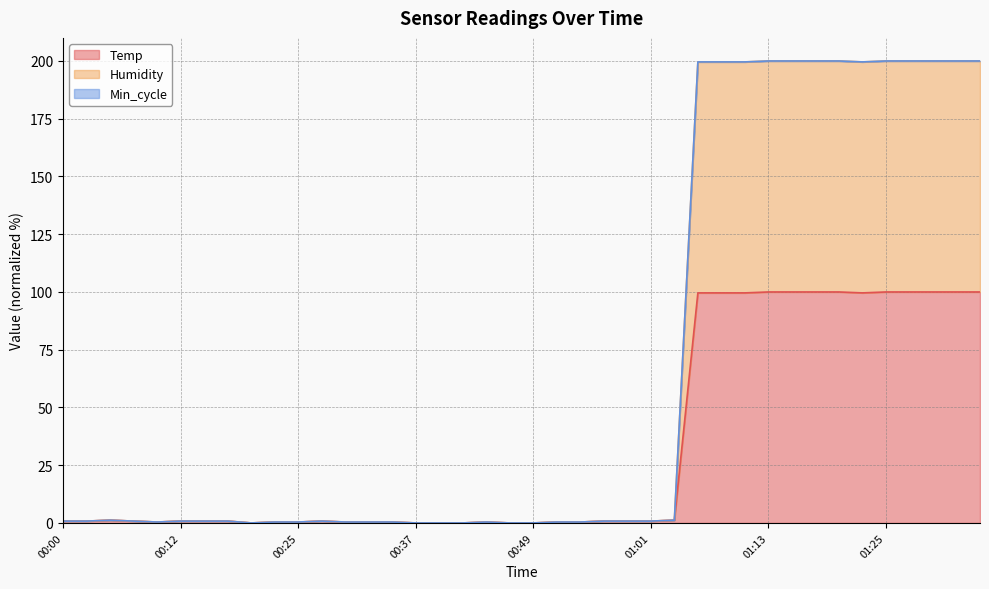

Does the chart have visible grid lines?

Yes